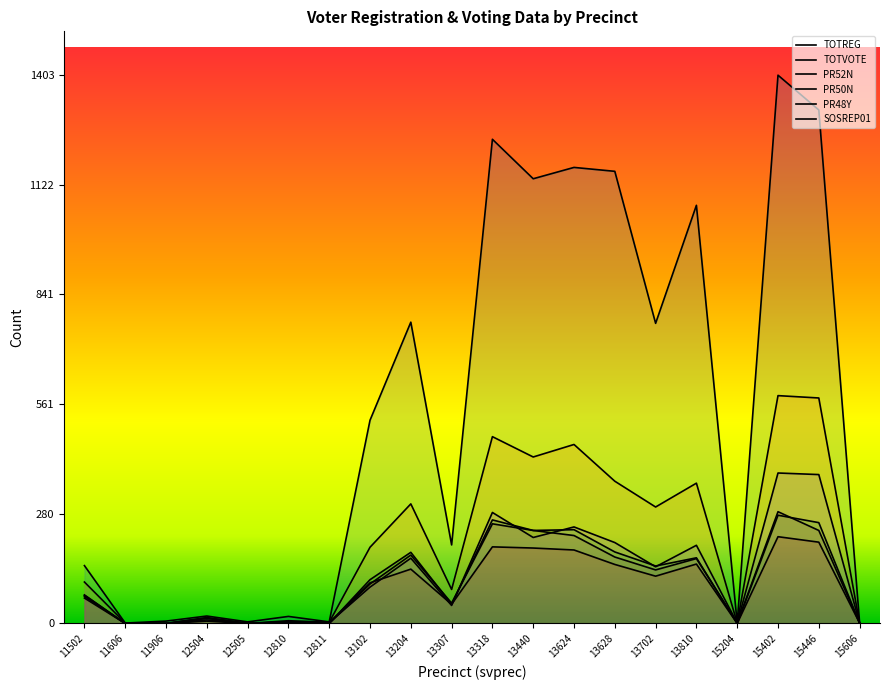

How many data points in TOTREG are above 520?

9